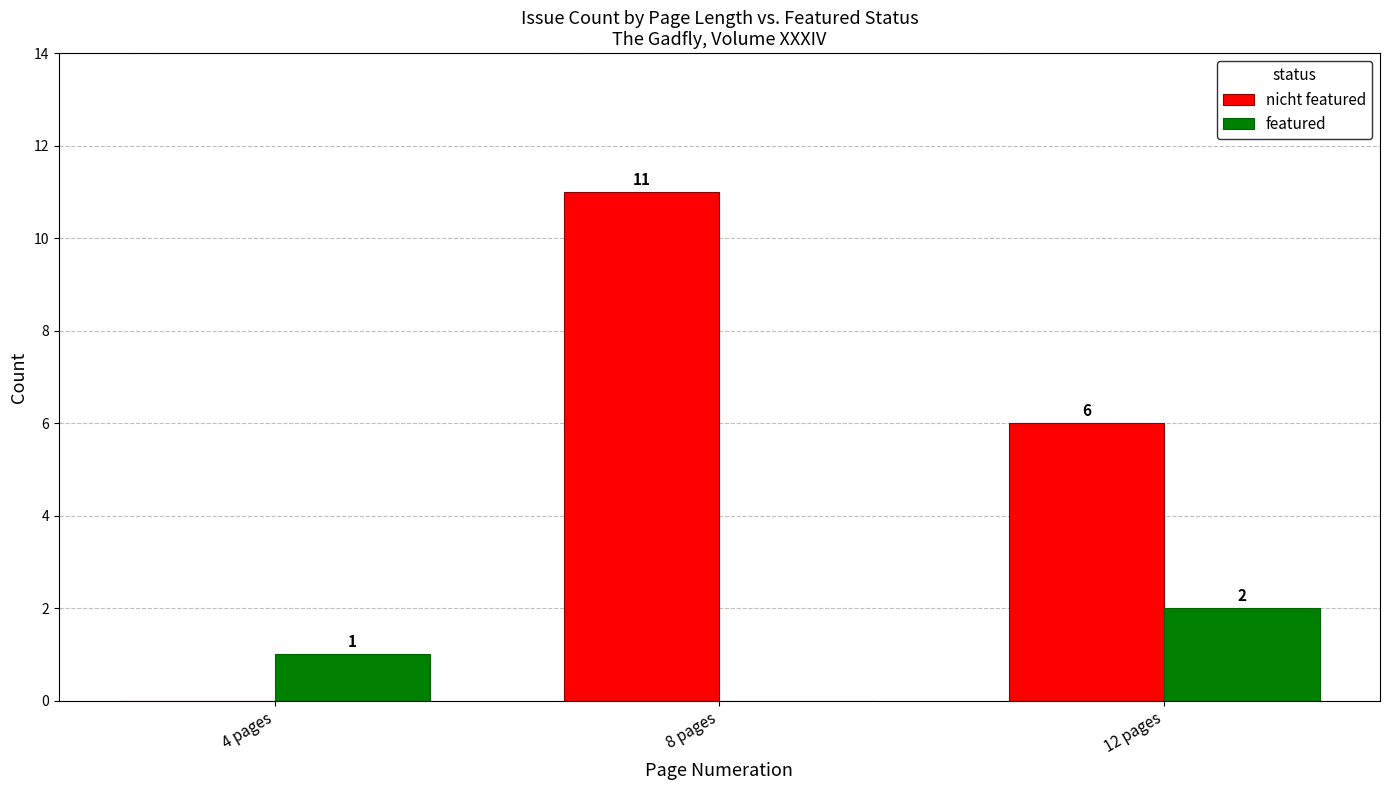

What is the sum of all nicht featured values?

17